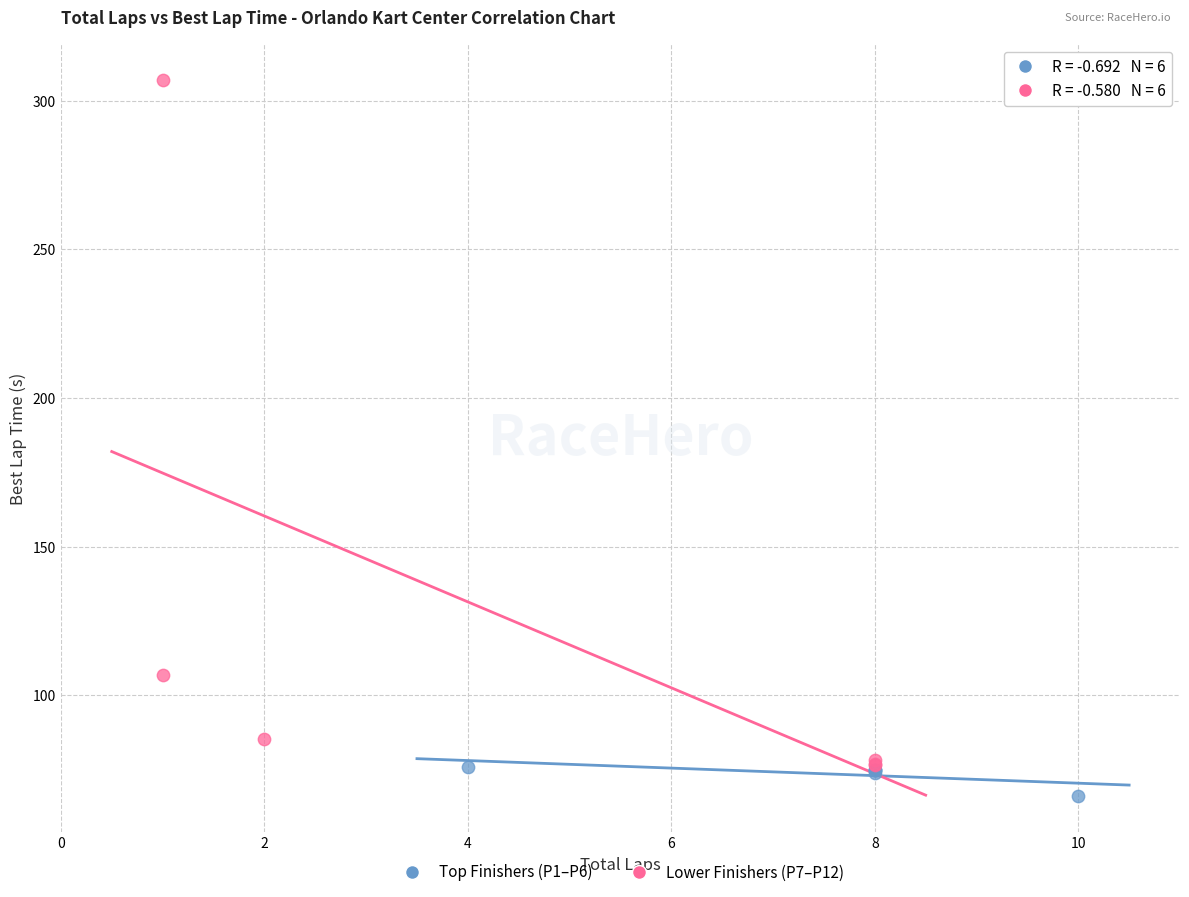

What are all the series names shown in the legend?

Top Finishers (P1–P6), Lower Finishers (P7–P12)